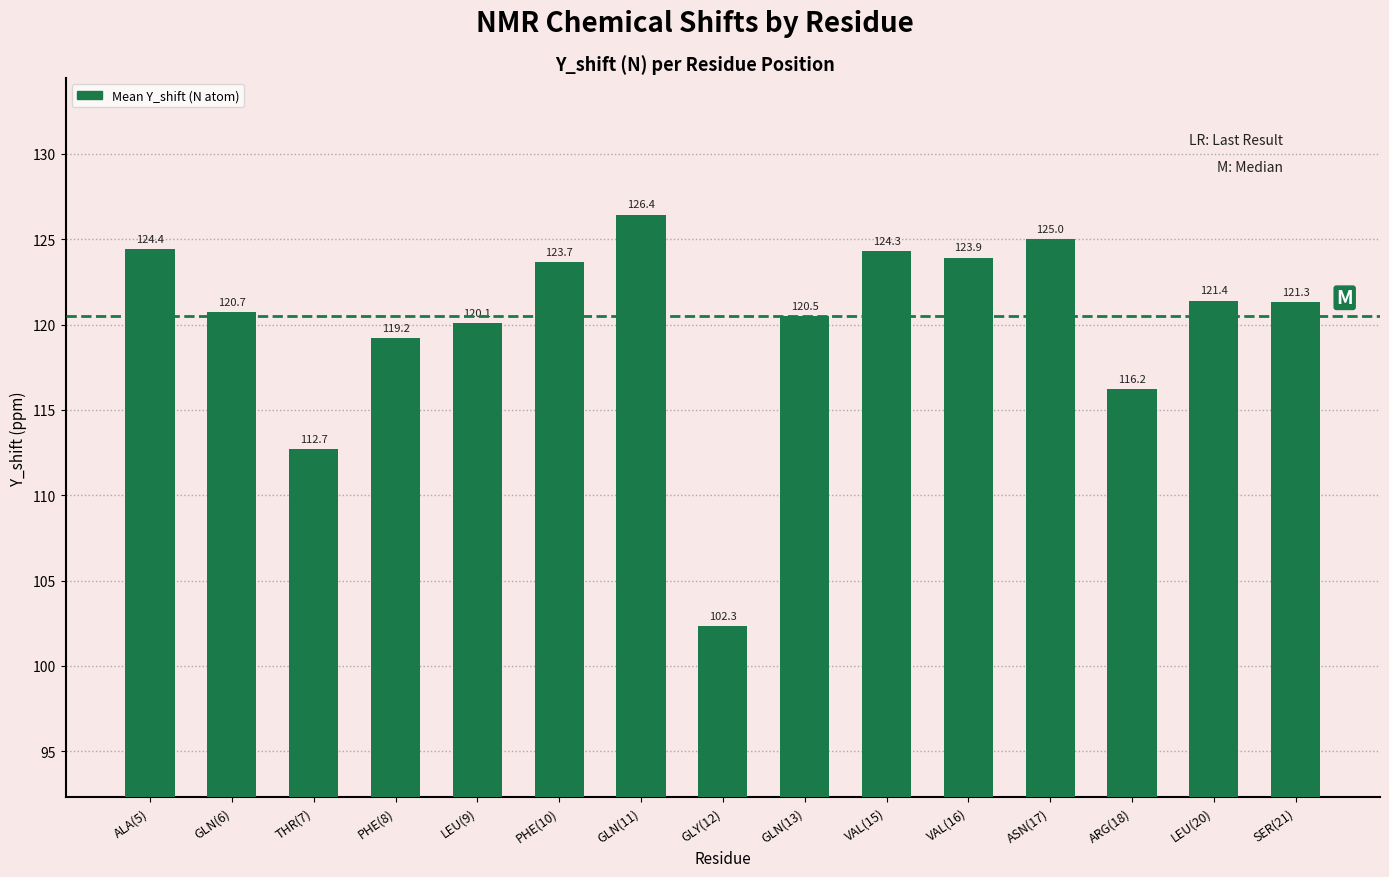

Rank the categories by value from lowest to highest.

GLY(12), THR(7), ARG(18), PHE(8), LEU(9), GLN(13), GLN(6), SER(21), LEU(20), PHE(10), VAL(16), VAL(15), ALA(5), ASN(17), GLN(11)